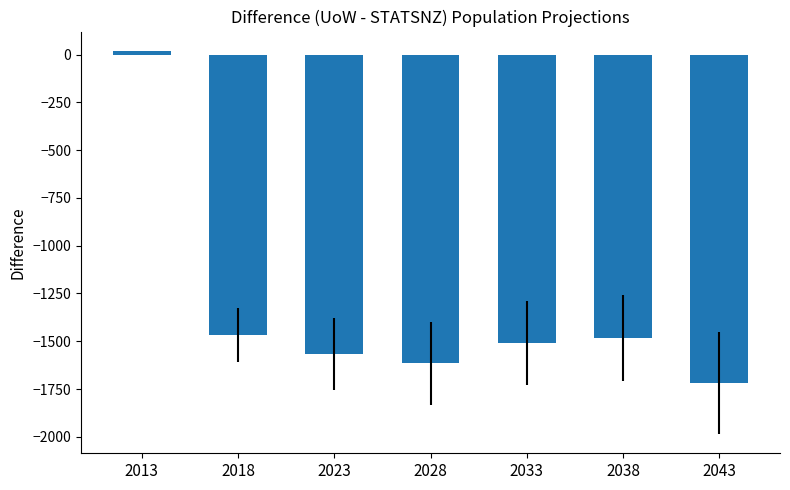

What is the sum of the values at 2043 and 2013?

-1698.8